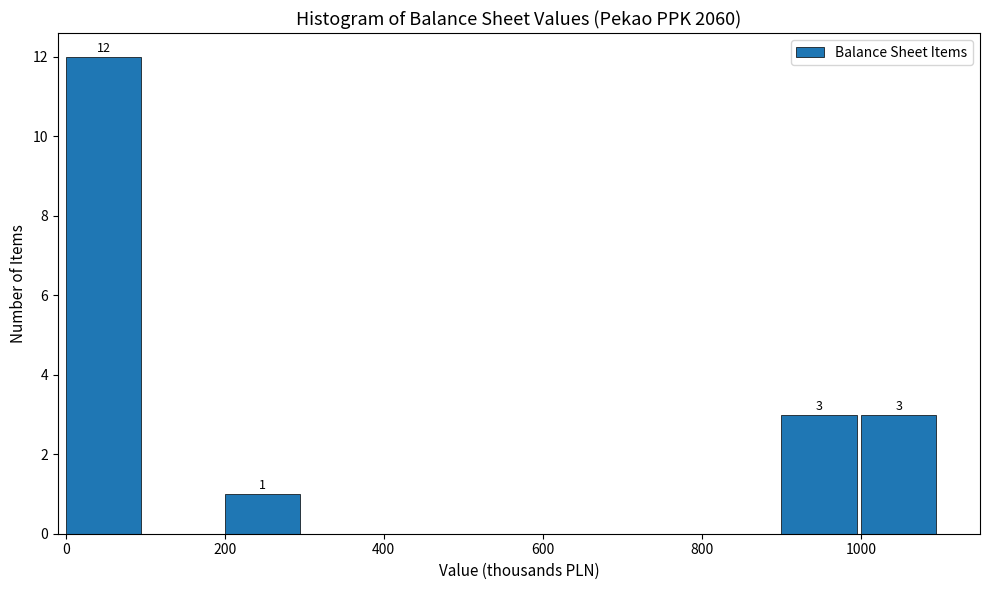

Over which range of the x-axis is the bar tallest?

0 to 100